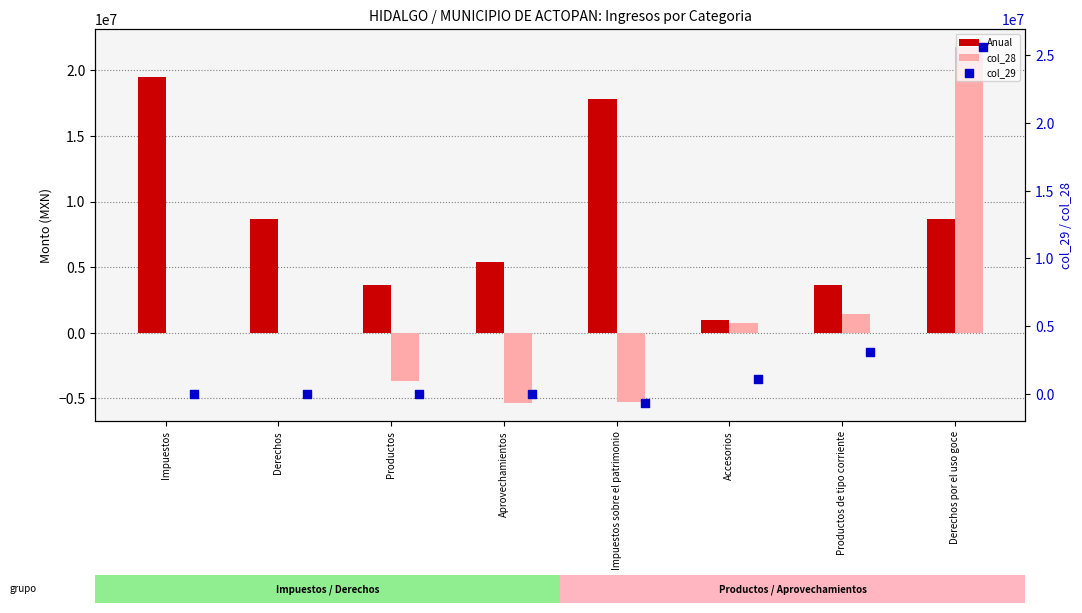

Is the value of col_28 at Productos greater than the value of col_29 at Impuestos sobre el patrimonio?

No